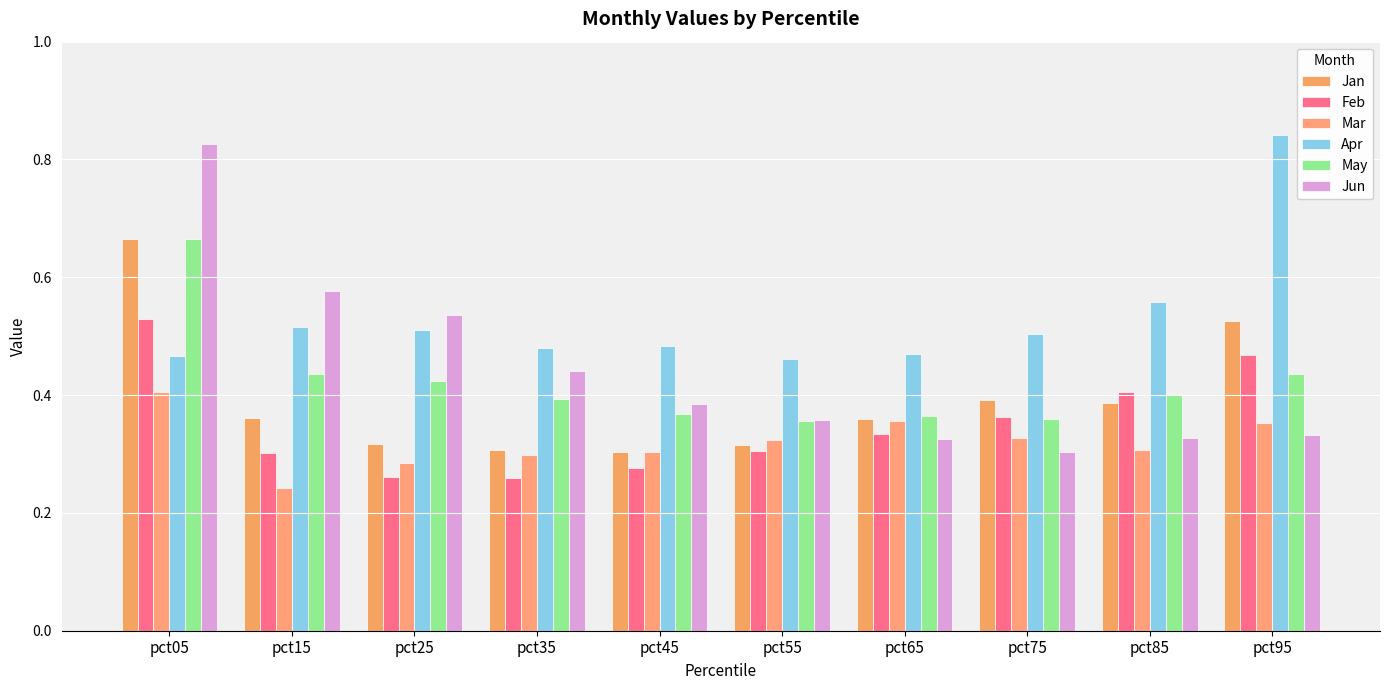

Between pct25 and pct95, which series saw the biggest shift?

Apr